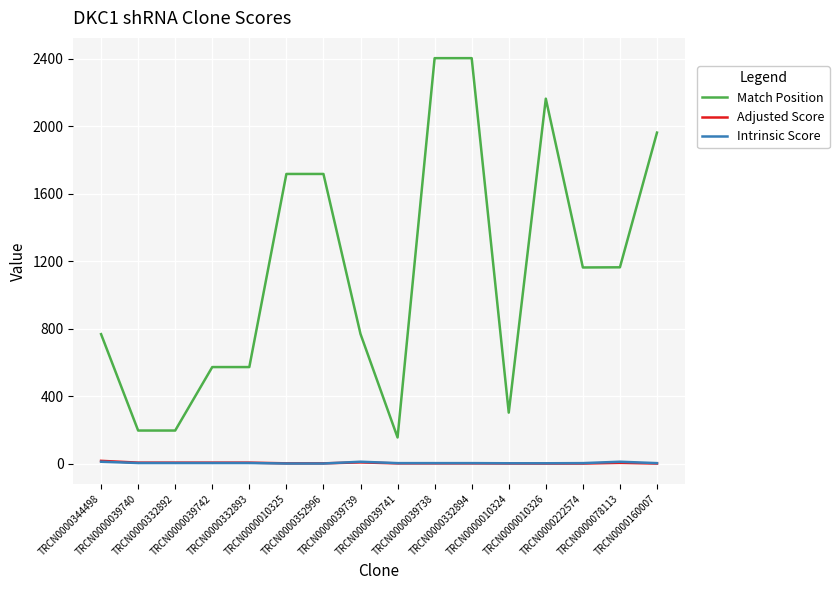

Does the chart have visible grid lines?

Yes